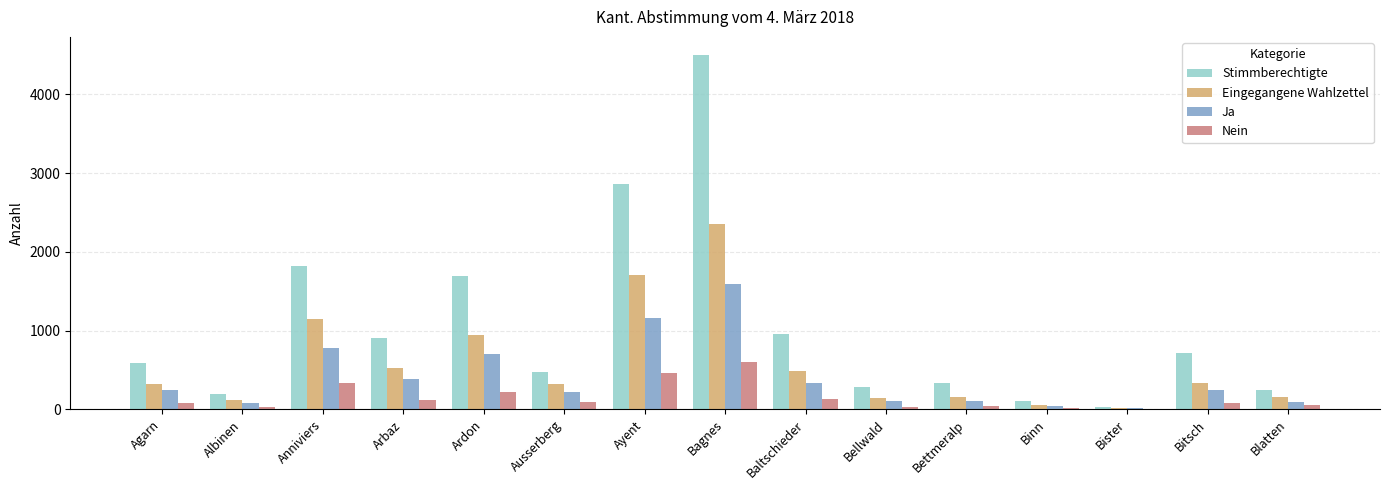

Which category has the highest value in the Stimmberechtigte series?

Bagnes